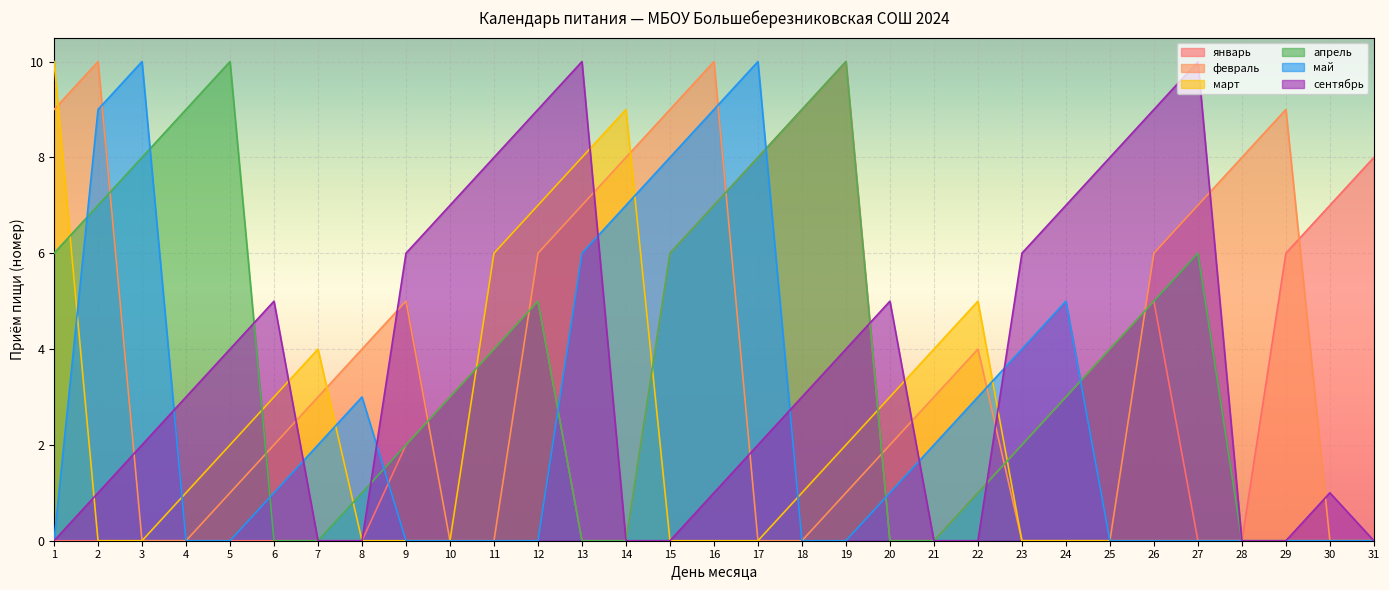

Does the chart display data point markers on the line(s)?

No